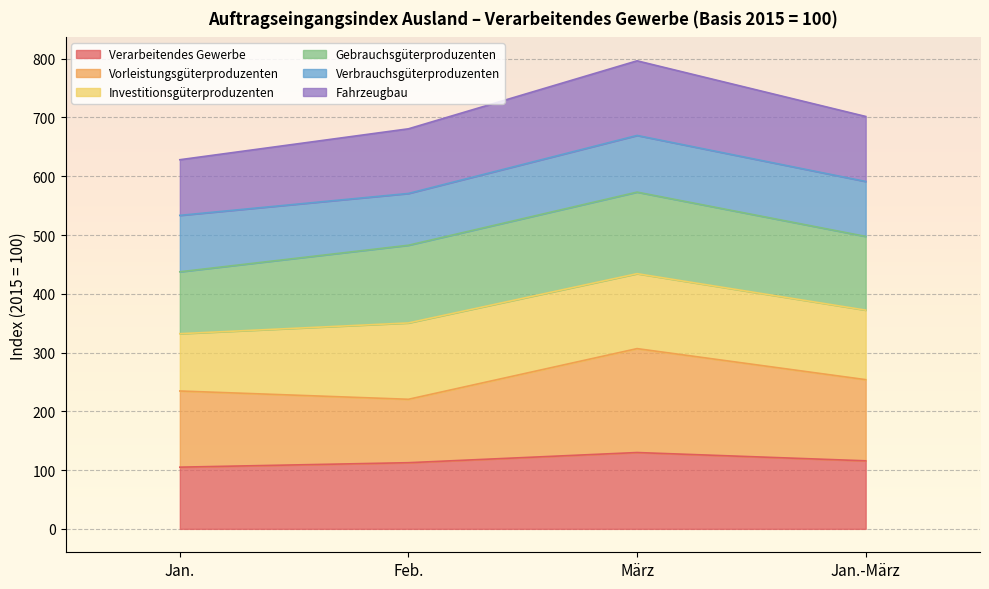

At which category does the chart reach its peak across all series?

März